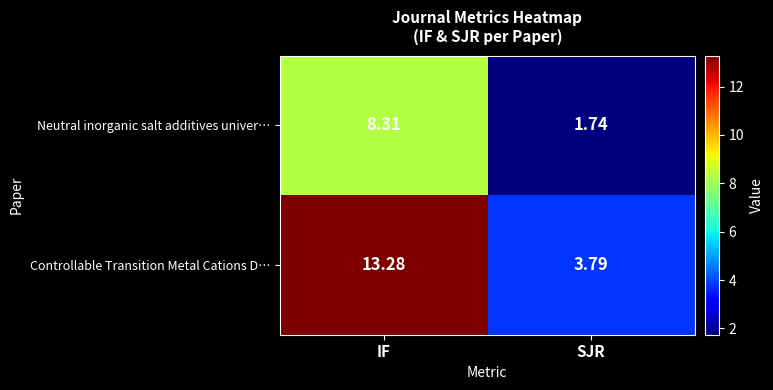

Where is Controllable Transition Metal Cations D… nearest to the value 8?

SJR